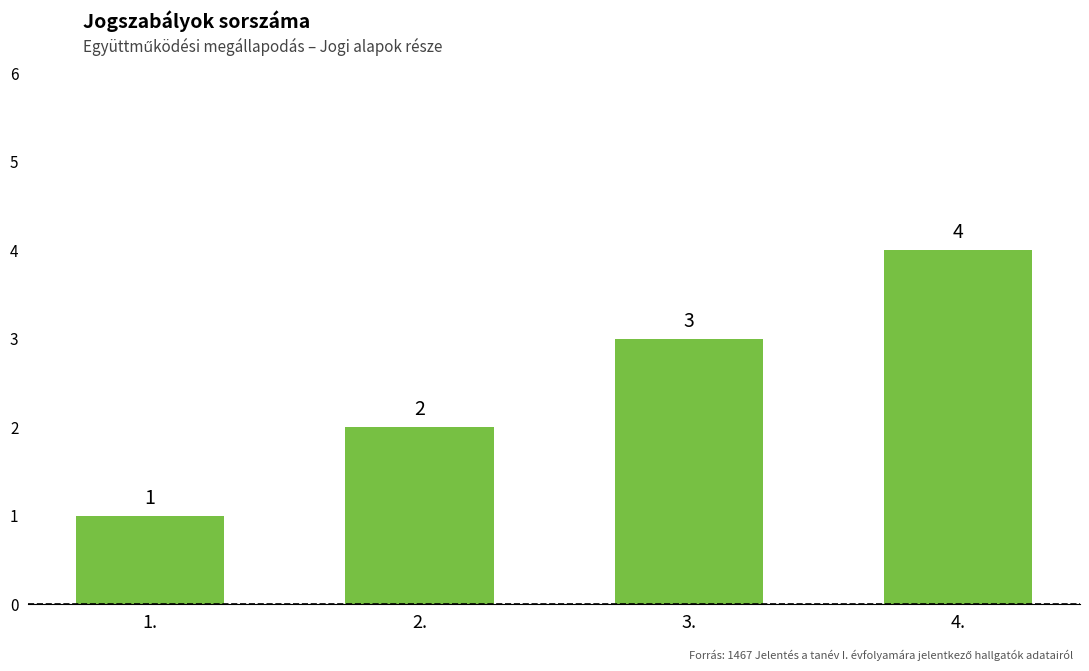

Reading left to right, transcribe all the data shown in this chart.

1	2	3	4